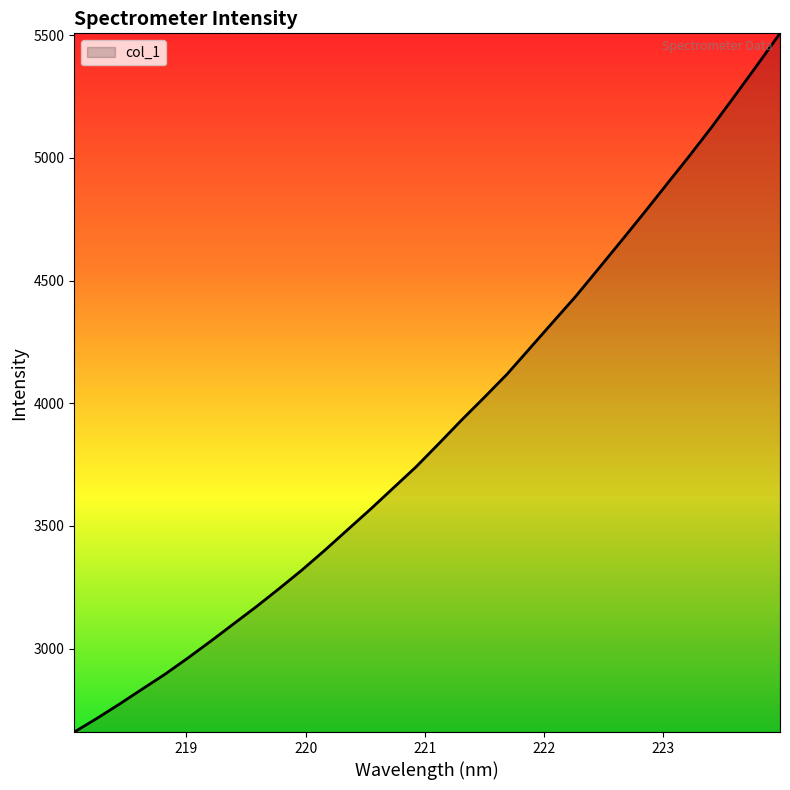

What is the greatest value displayed?

5507.3